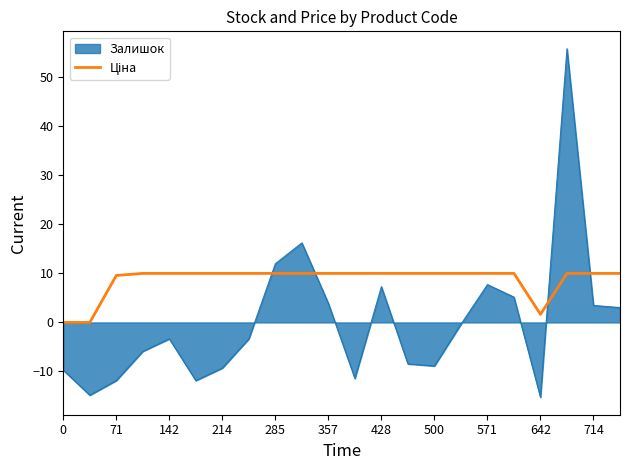

What is the greatest value displayed?

55.8